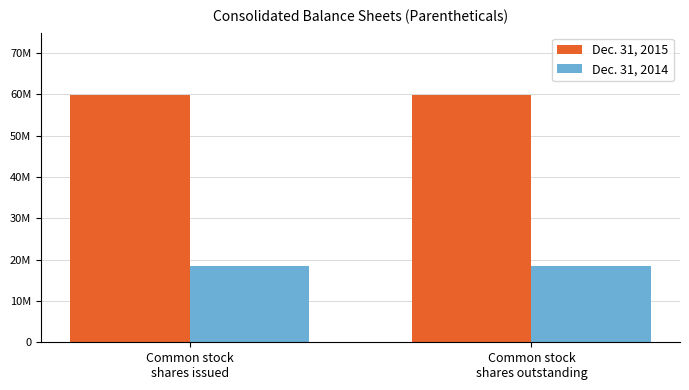

Rank the series by their average value, from lowest to highest.

Dec. 31, 2014, Dec. 31, 2015